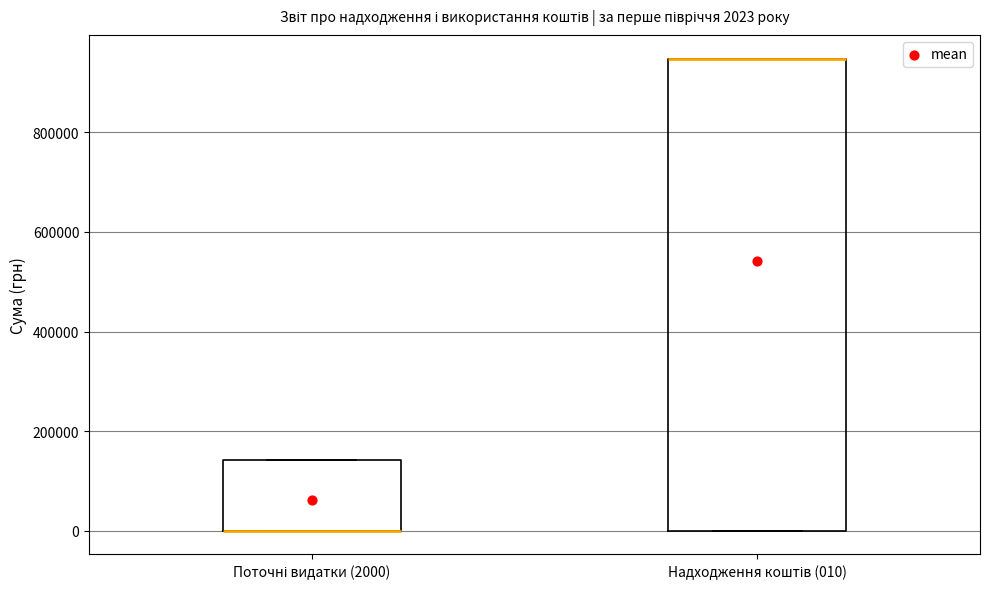

Comparing the boxes themselves (not the whiskers), which one is the tallest?

Надходження коштів (010)